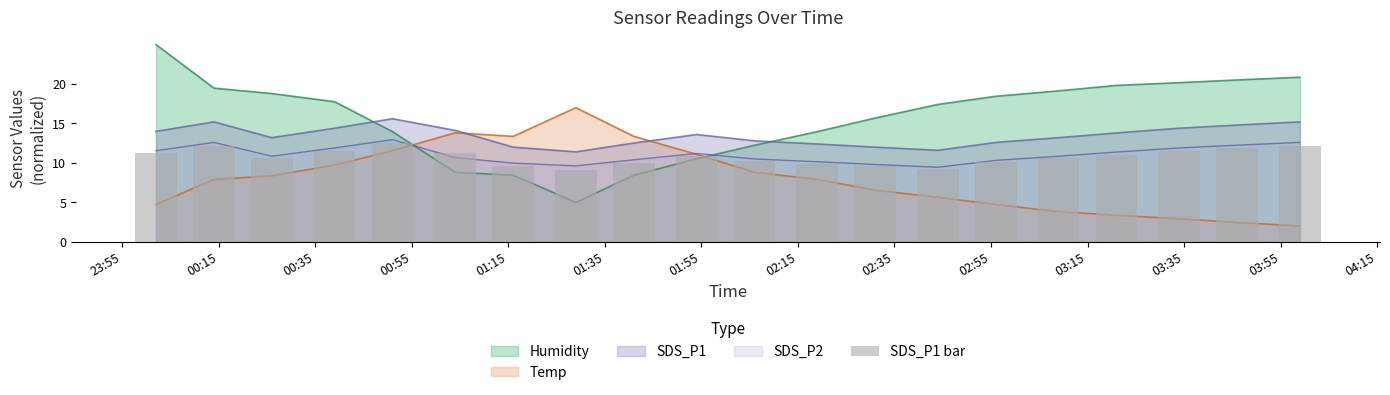

What is the value of the 9th bar from the left?

10.0